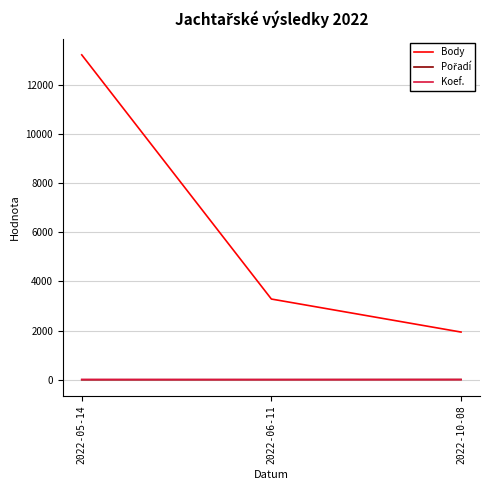

What is the approximate value of Koef. at 2022-10-08?

7